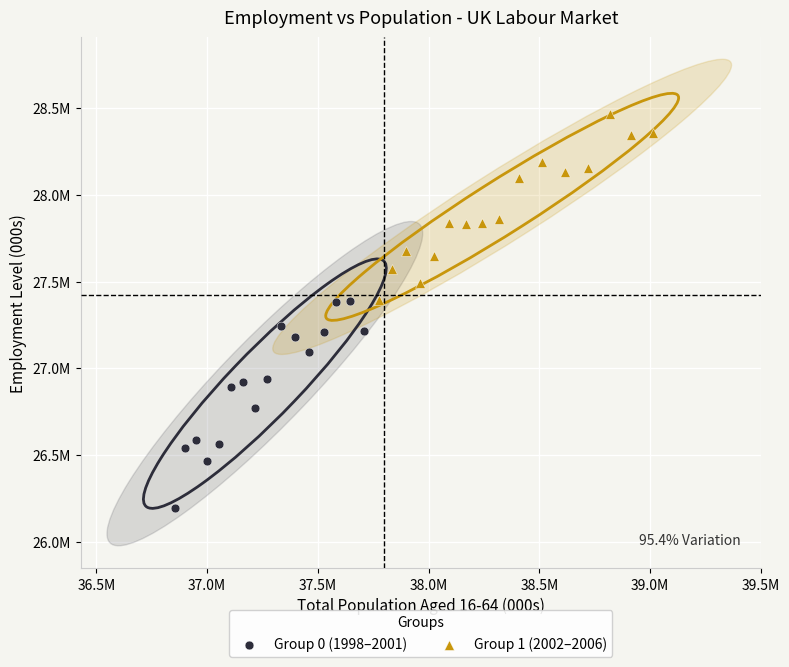

What are all the series names shown in the legend?

Group 0 (1998–2001), Group 1 (2002–2006)